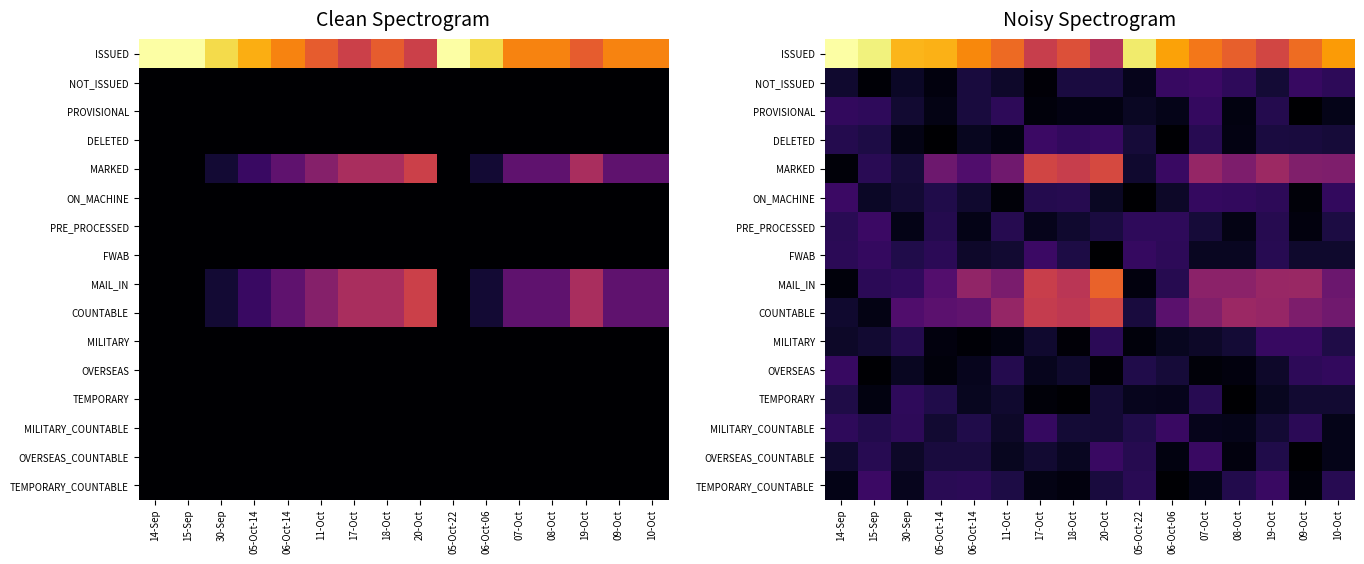

Is the value of MILITARY_COUNTABLE at 11-Oct greater than the value of PRE_PROCESSED at 05-Oct-22?

No